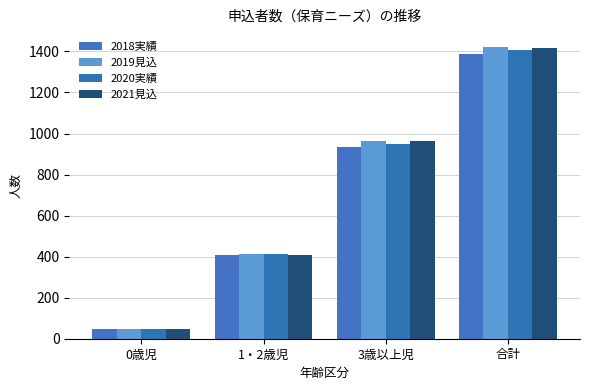

How many values in the 2021見込 series are below 963?

2